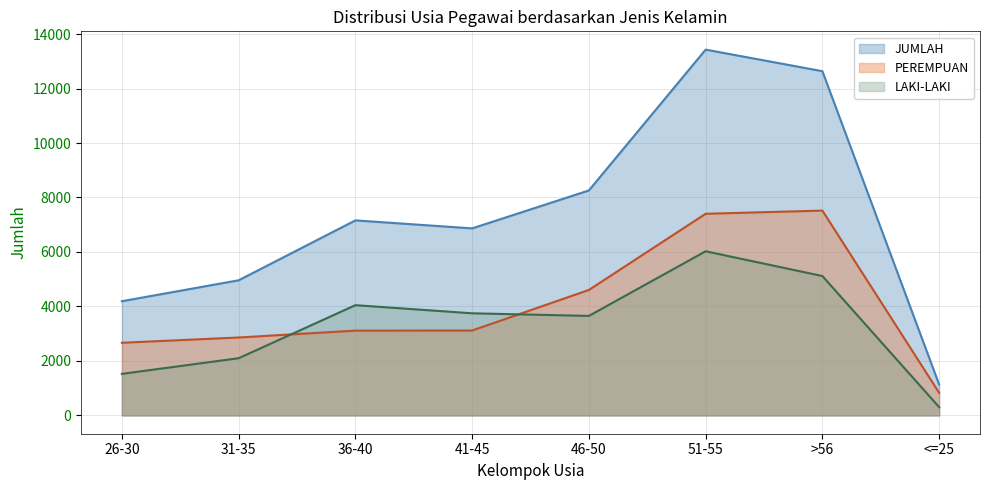

True or false: JUMLAH and PEREMPUAN intersect in this chart.

False